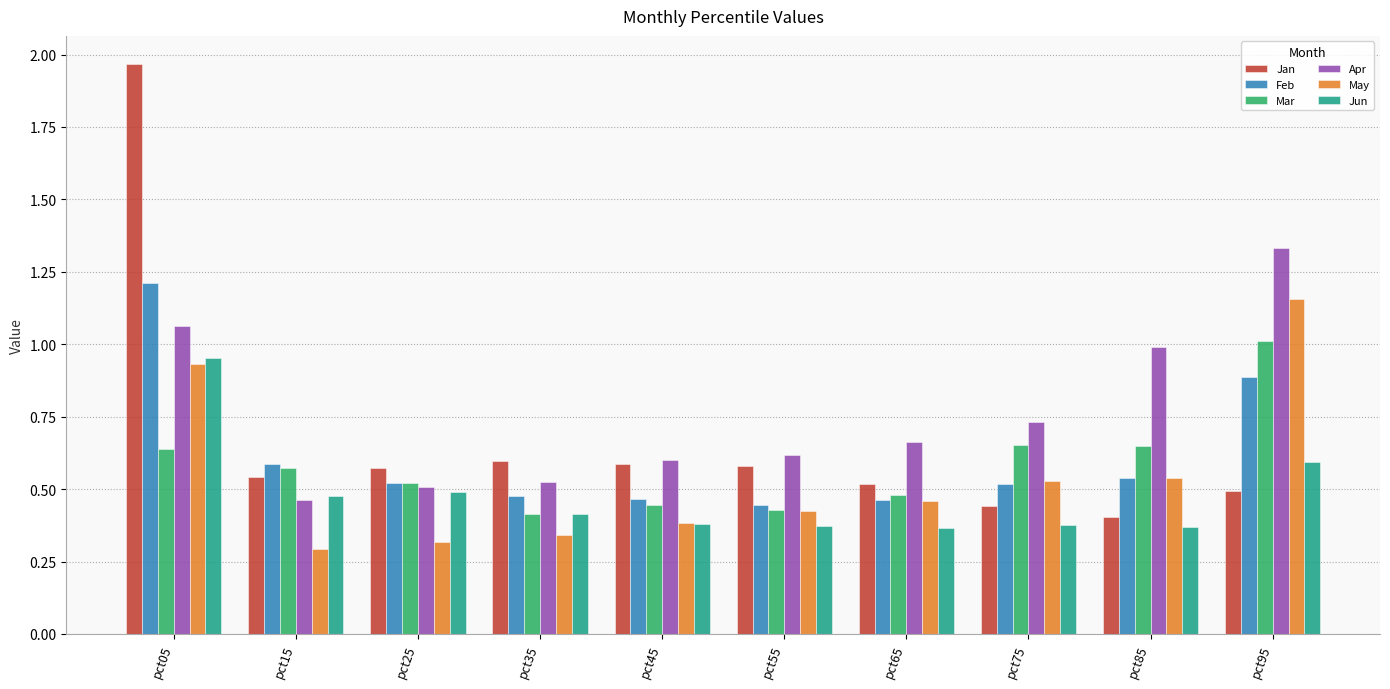

Which category has the lowest value in the Apr series?

pct15